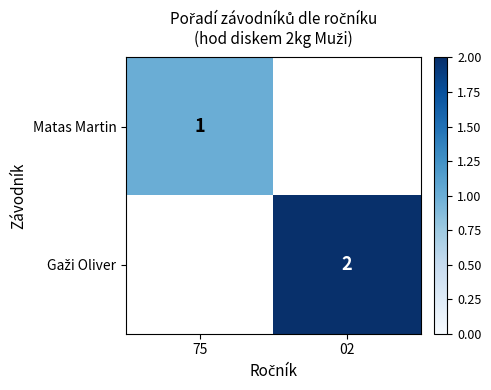

The value of Matas Martin at 75 is 1. True or false?

True